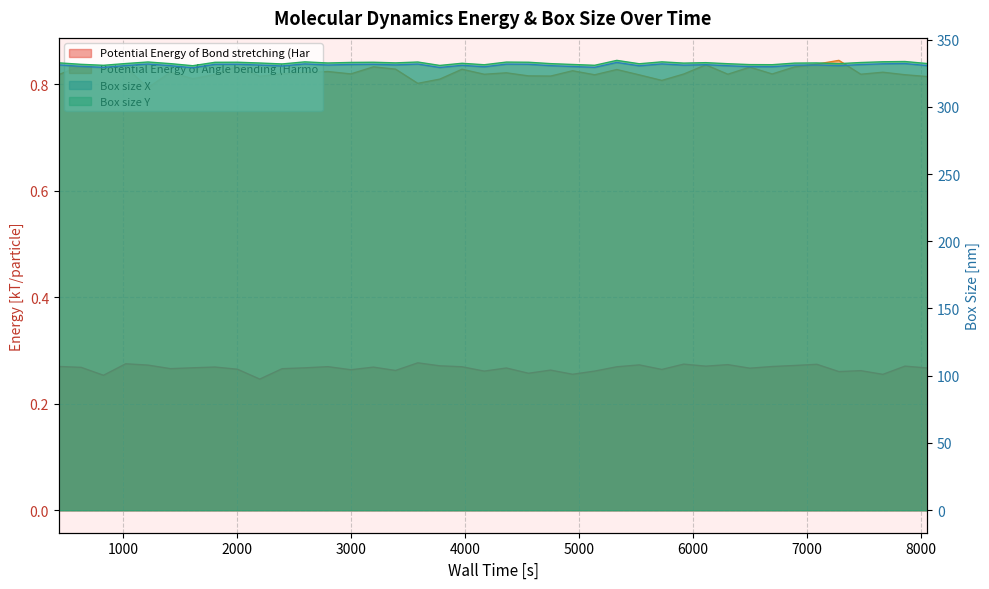

Which series has the widest spread of values?

Box size X [nm]